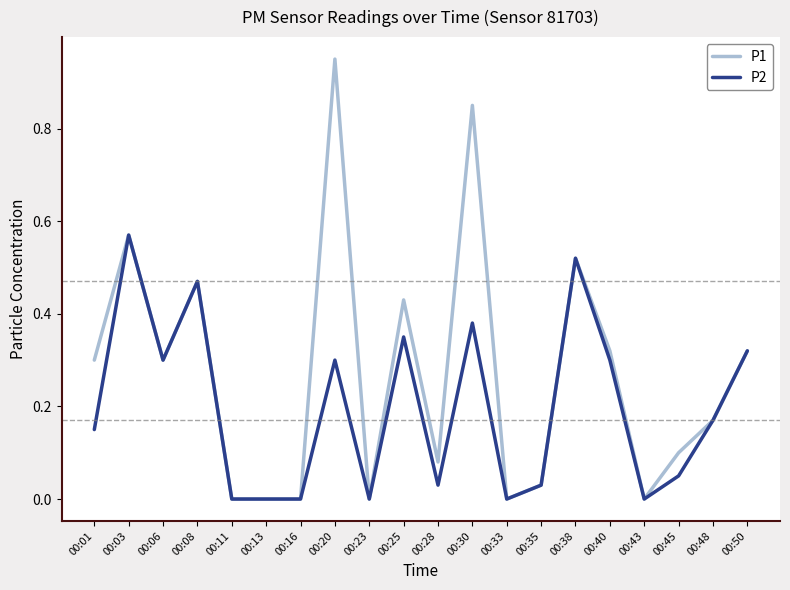

At which label does P1 reach its peak?

00:20